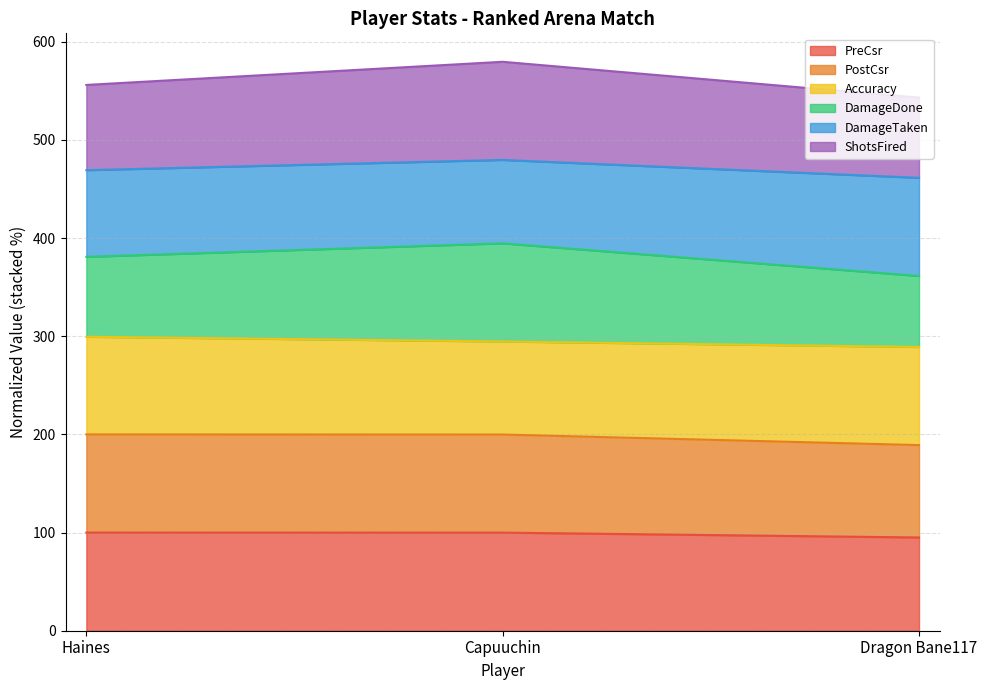

What is the total value across all series at Dragon Bane117?

543.2